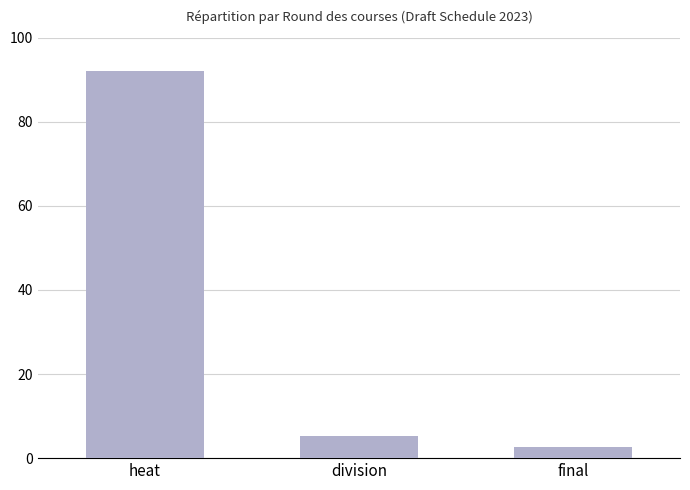

Reading right to left, what are all the values shown in this chart?

2.6	5.3	92.1